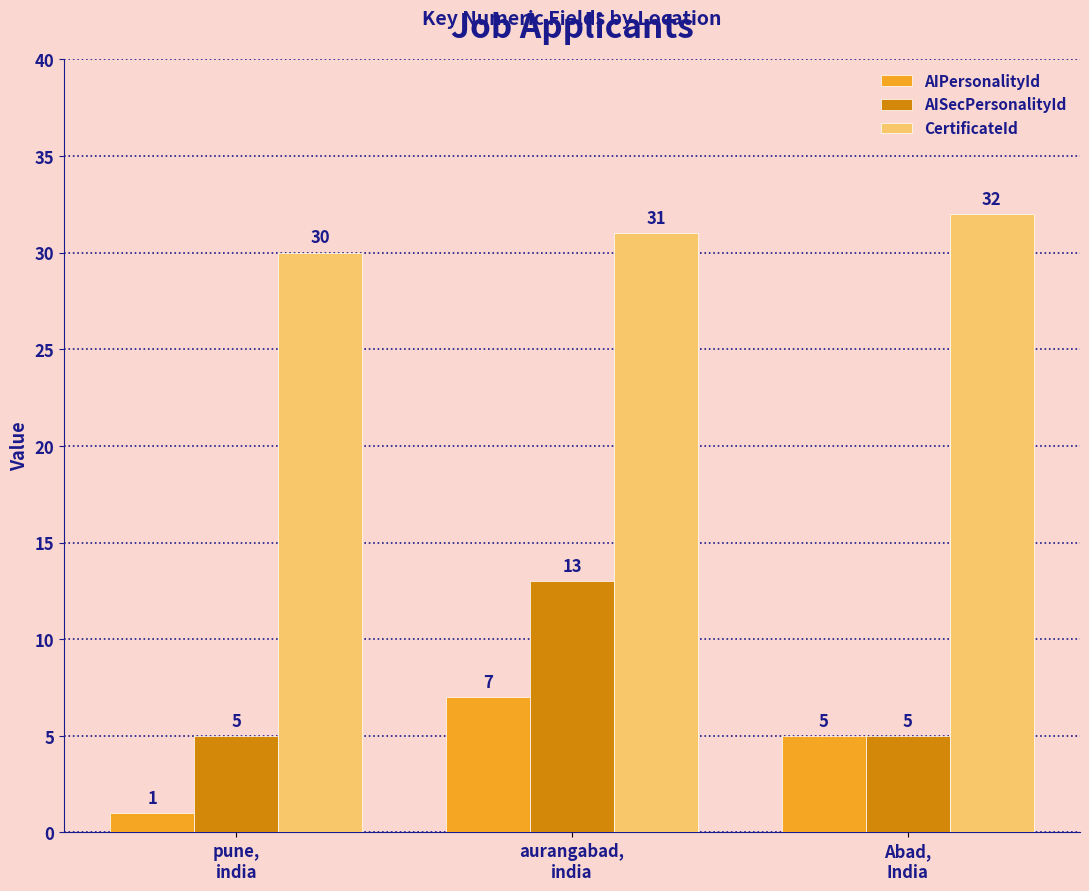

What is the maximum value shown in the chart?

32